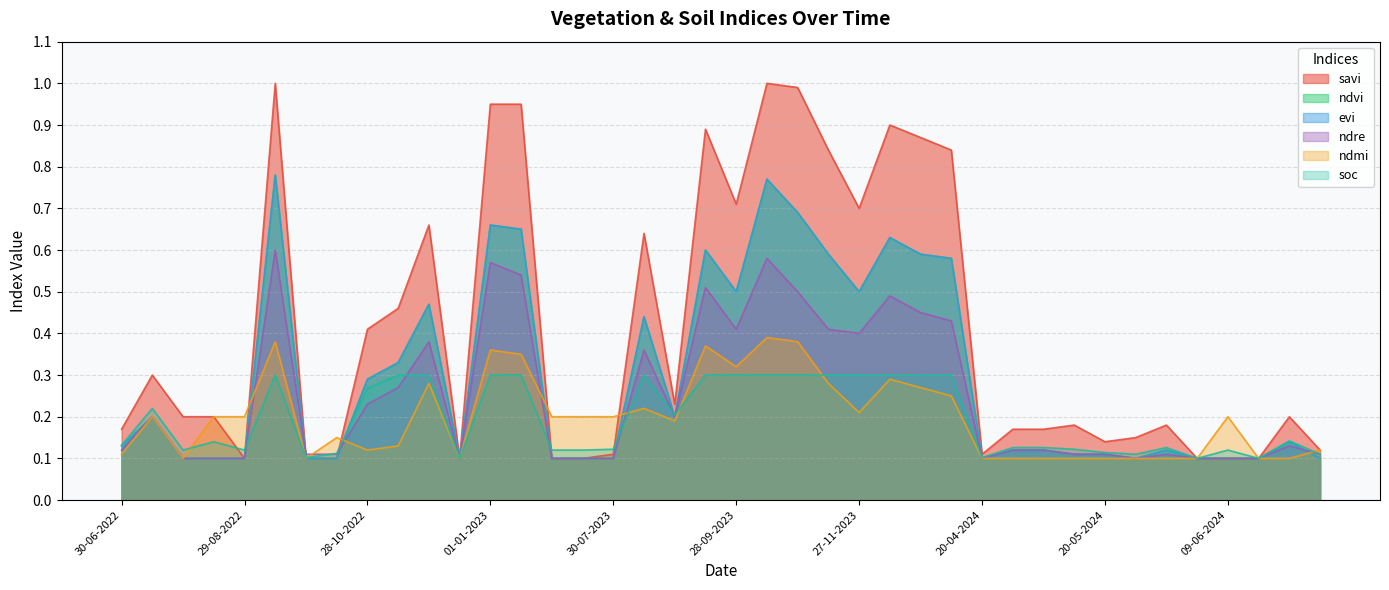

Which series changed the most between 12-12-2022 and 19-06-2024?

savi